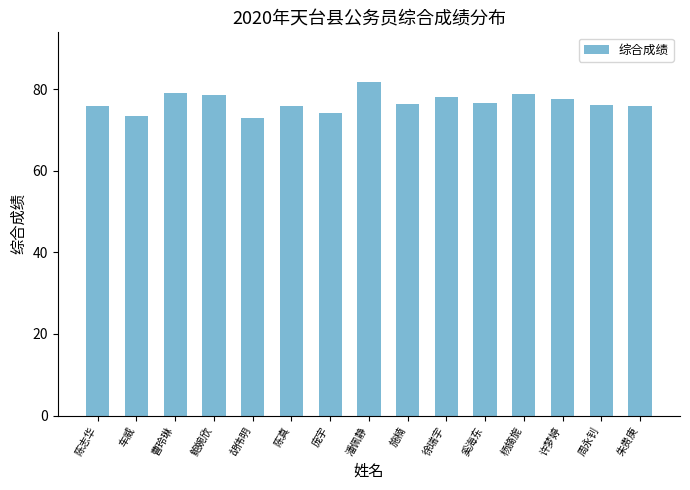

Count the number of categories in the chart.

15